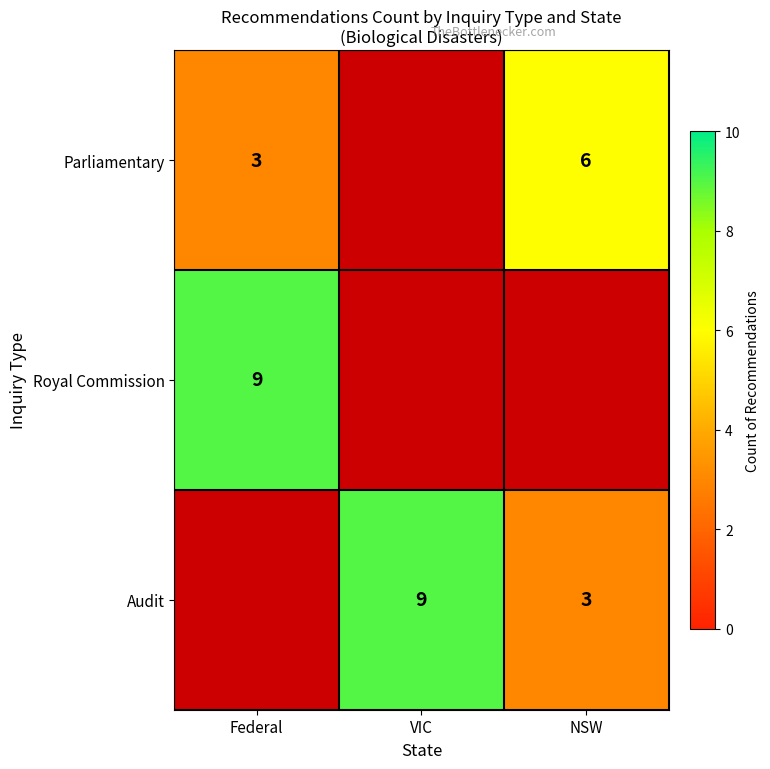

True or false: Audit has a value of 14 at VIC.

False